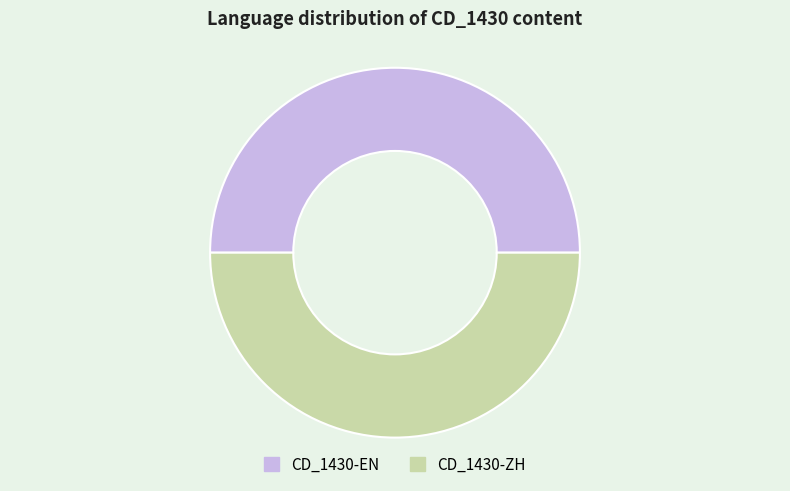

Combined, do CD_1430-EN and CD_1430-ZH account for over 50%?

Yes